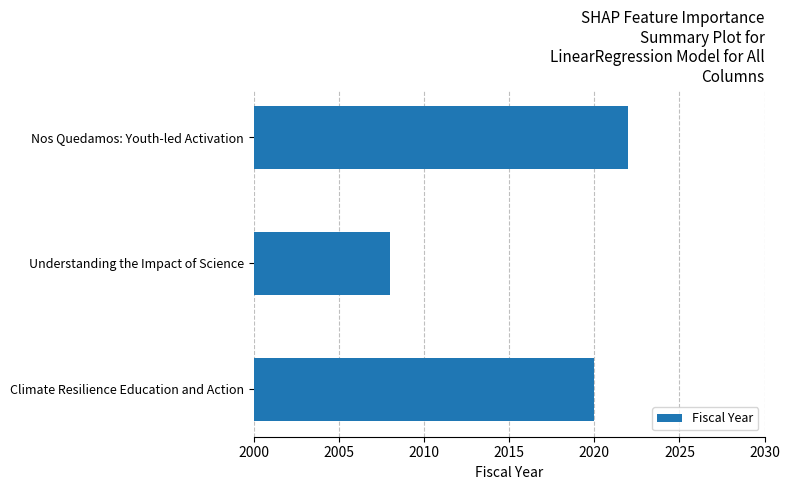

At which category does the chart reach its minimum across all series?

Understanding the Impact of Science